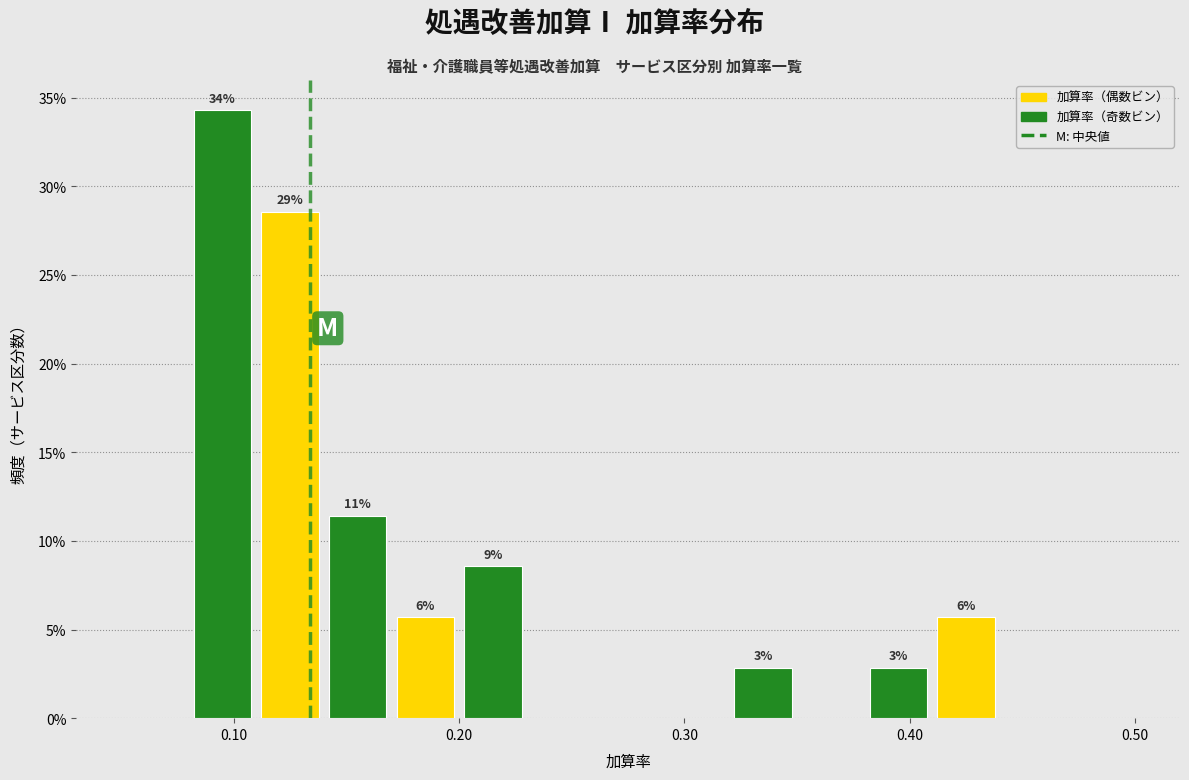

Read against the x-axis, roughly where is the centre of the tallest bar?

0.10